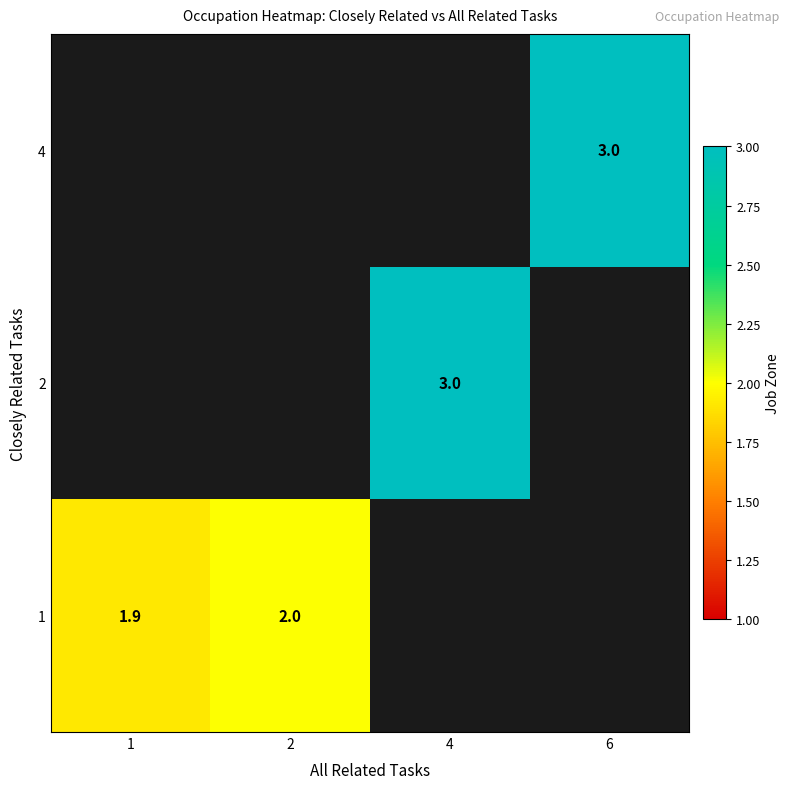

Is the value of 4 at 6 greater than the value of 1 at 1?

Yes